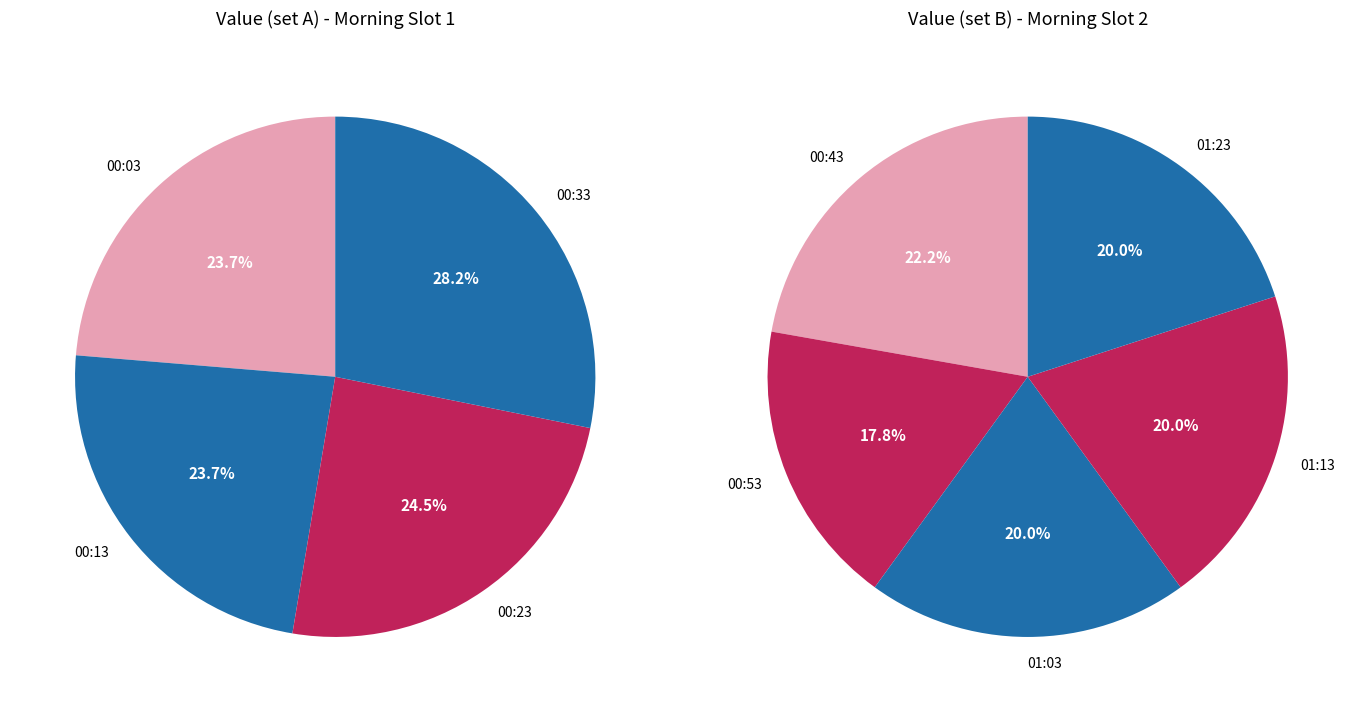

Combined, do 2018-05-08T00:53:27.627Z and 2018-05-08T01:03:30.892Z account for over 50%?

No